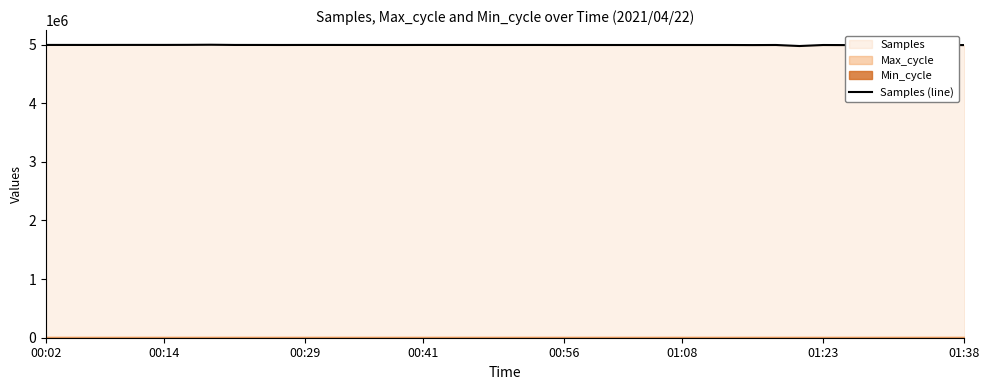

At which category does the chart reach its minimum across all series?

32